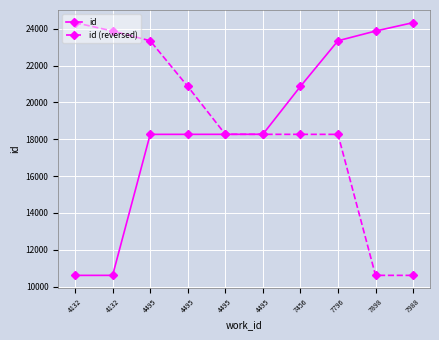

What is the difference between the maximum and minimum values in the id (reversed) series?

13726